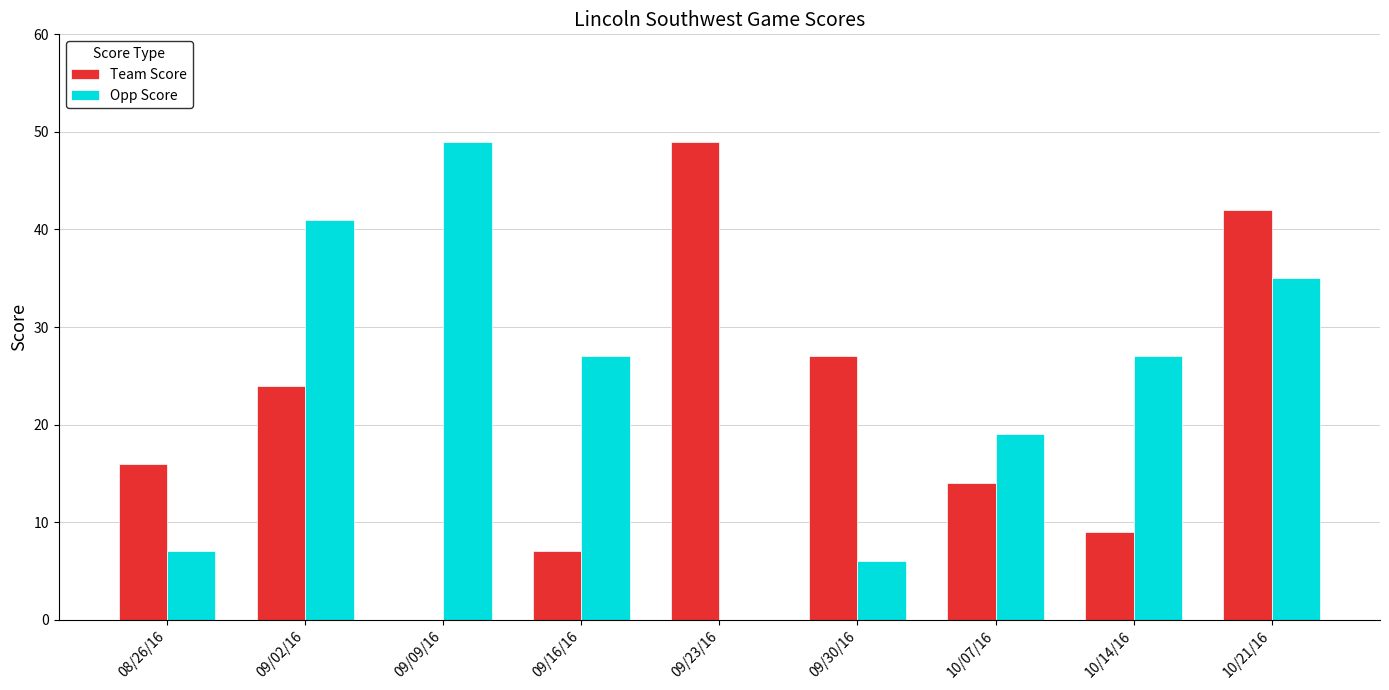

How many categories are shown in the chart?

9